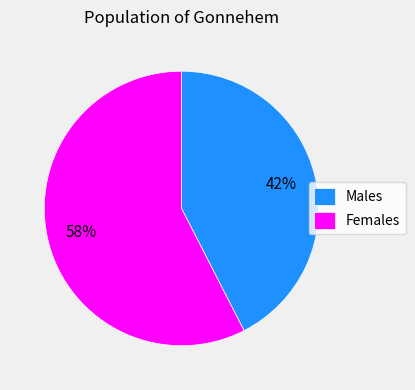

What is the ratio of the value at Females to the value at Males?

1.4